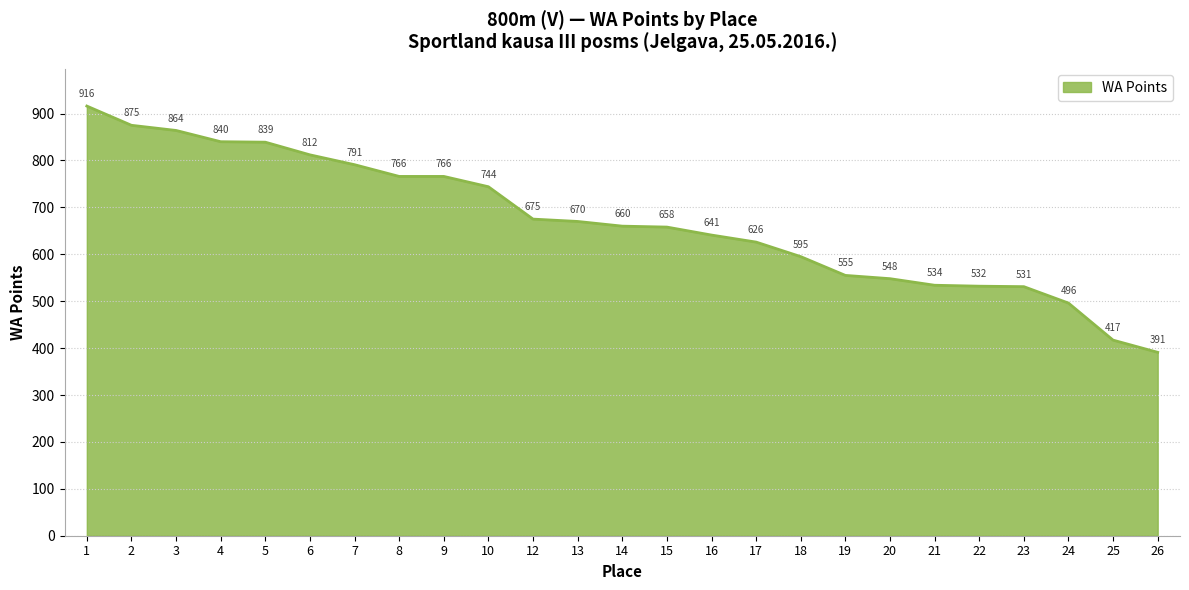

The value at 1 is 215. True or false?

False